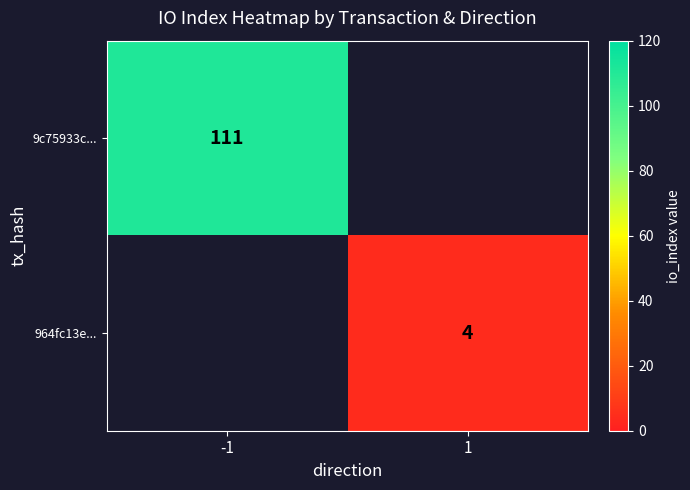

The 964fc13e... series shows 4 at 1. True or false?

True